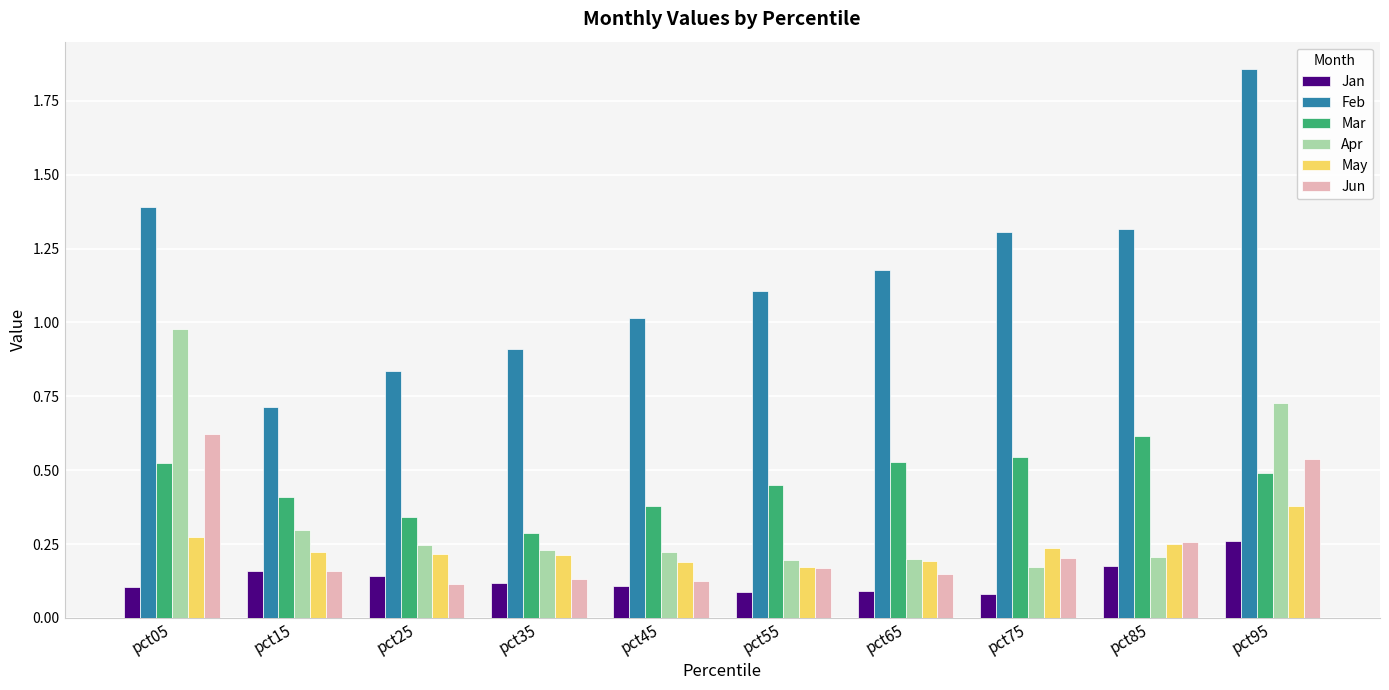

Read the Feb value at pct35.

0.9